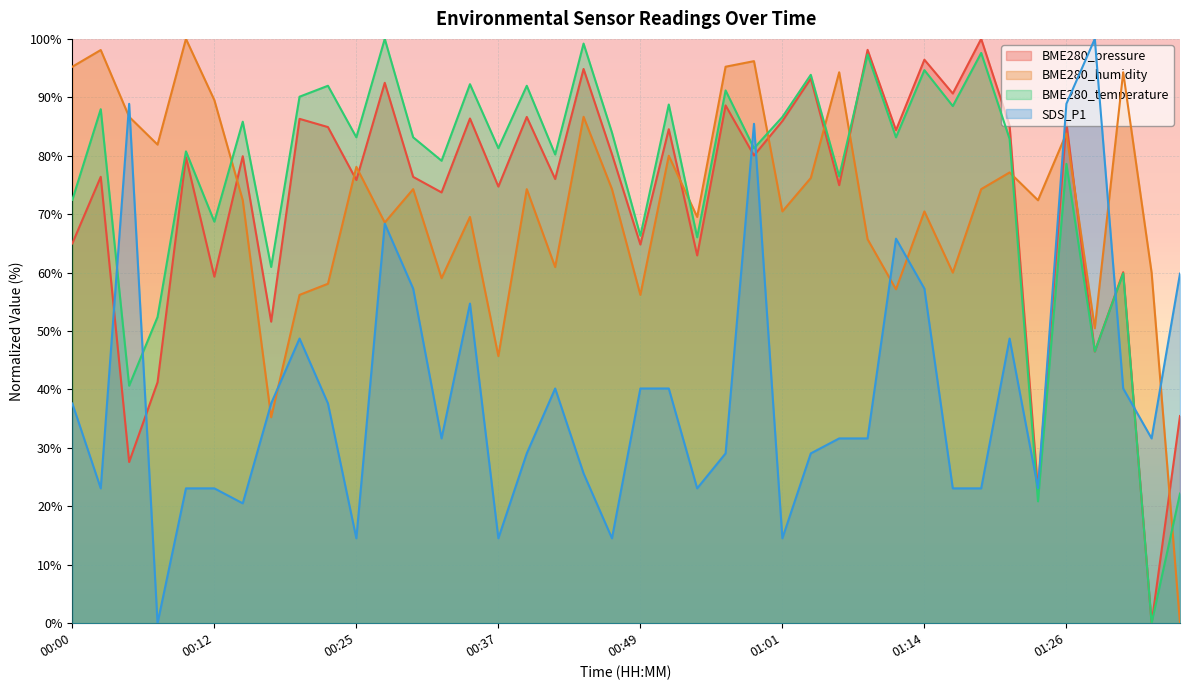

Between which two adjacent categories do SDS_P1 and BME280_humidity first intersect?

00:03 and 00:05